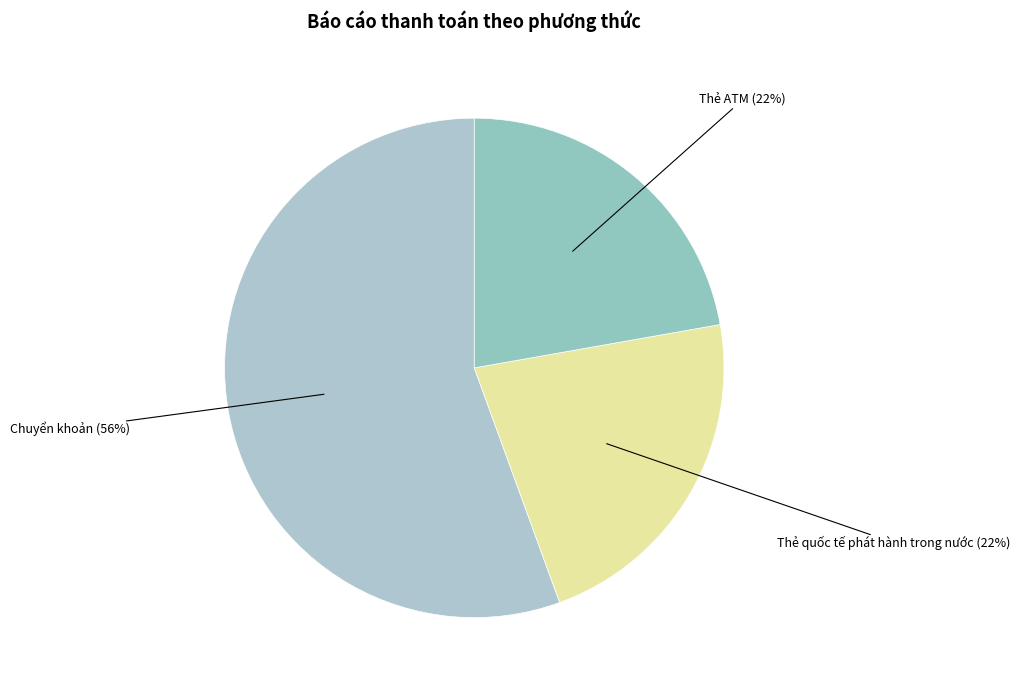

Combined, do Chuyển khoản and Thẻ quốc tế phát hành trong nước account for over 50%?

Yes